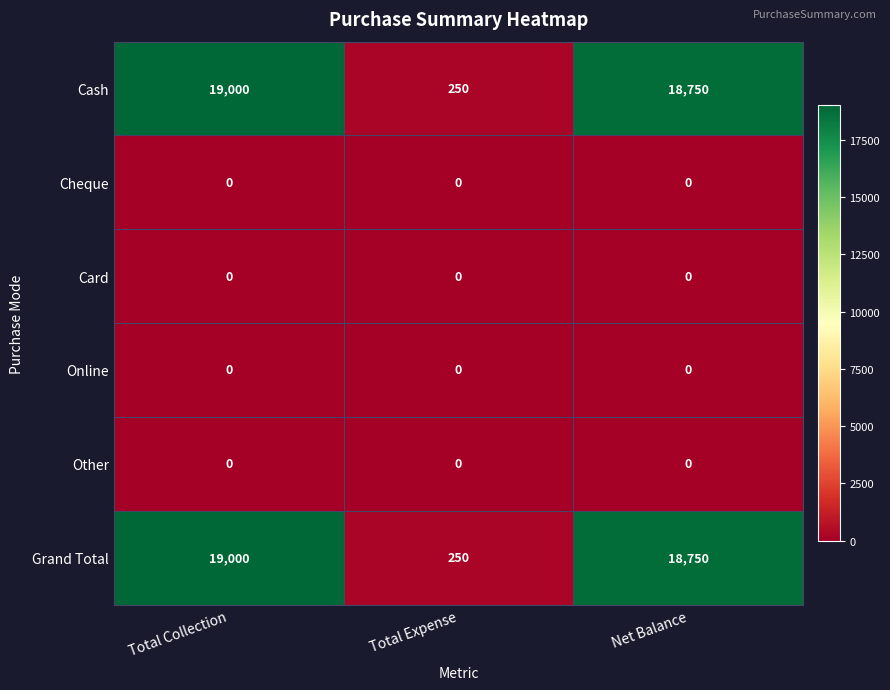

What is the greatest value displayed?

19000